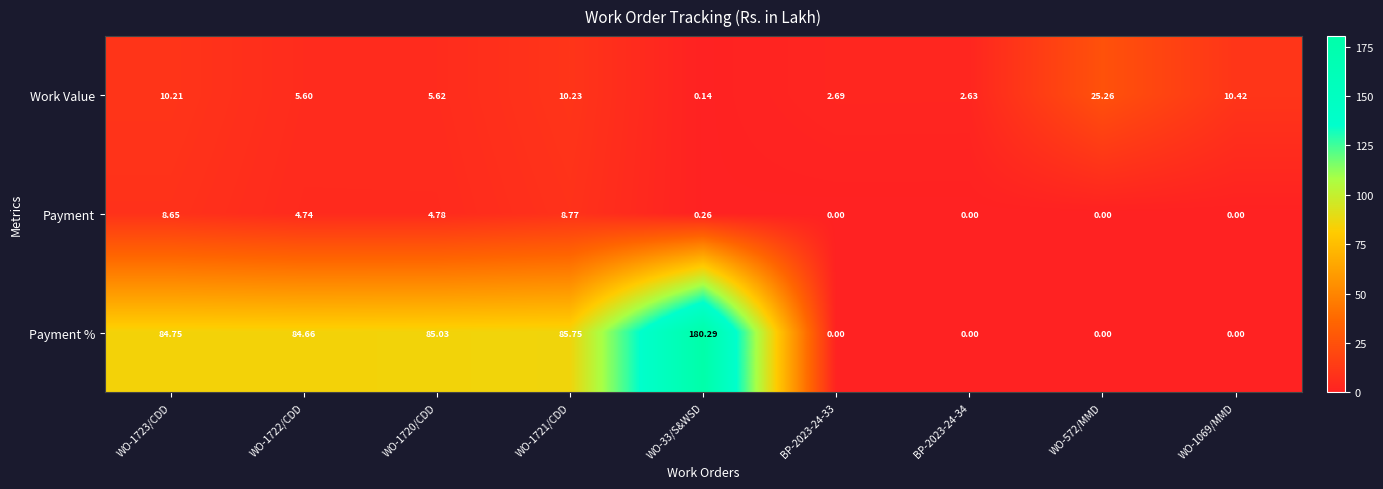

At WO-1723/CDD, list the series in order from smallest to largest.

Payment, Work Value, Payment %